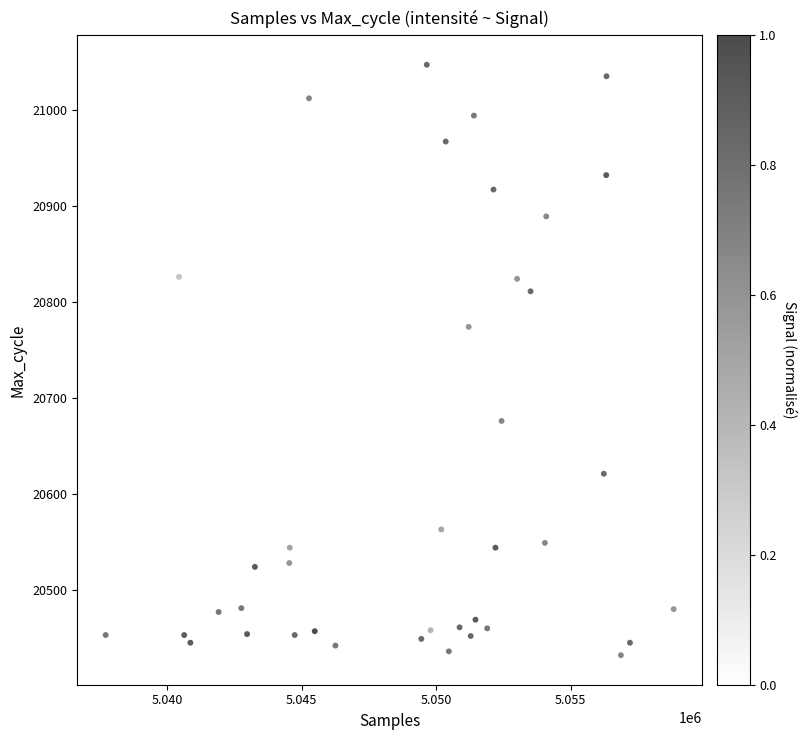

What is the range of X values (max minus min)?

21116